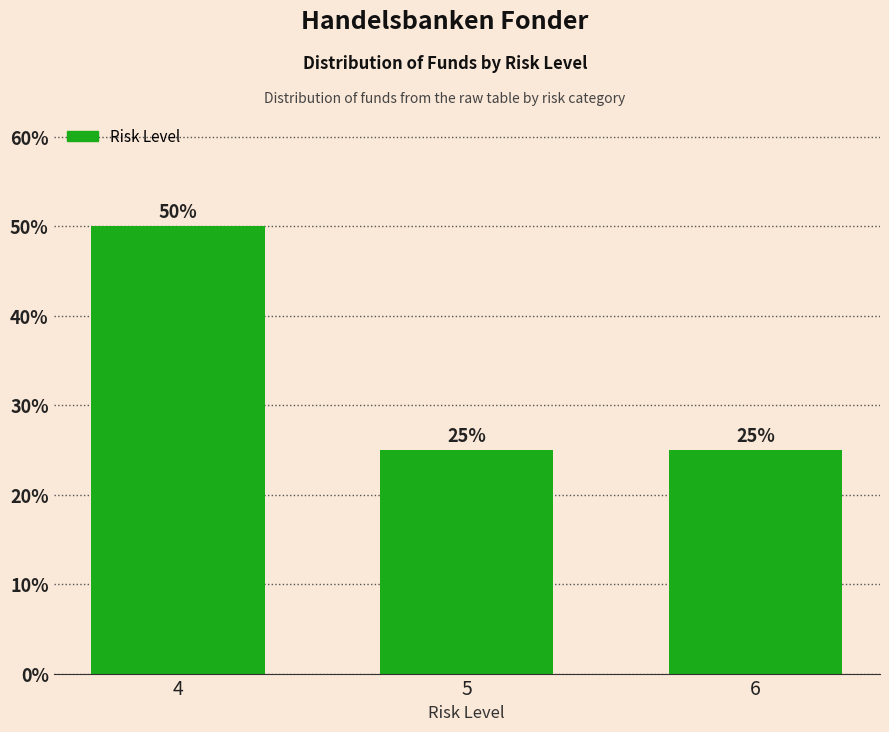

What is the change in value from 4 to 6?

-25